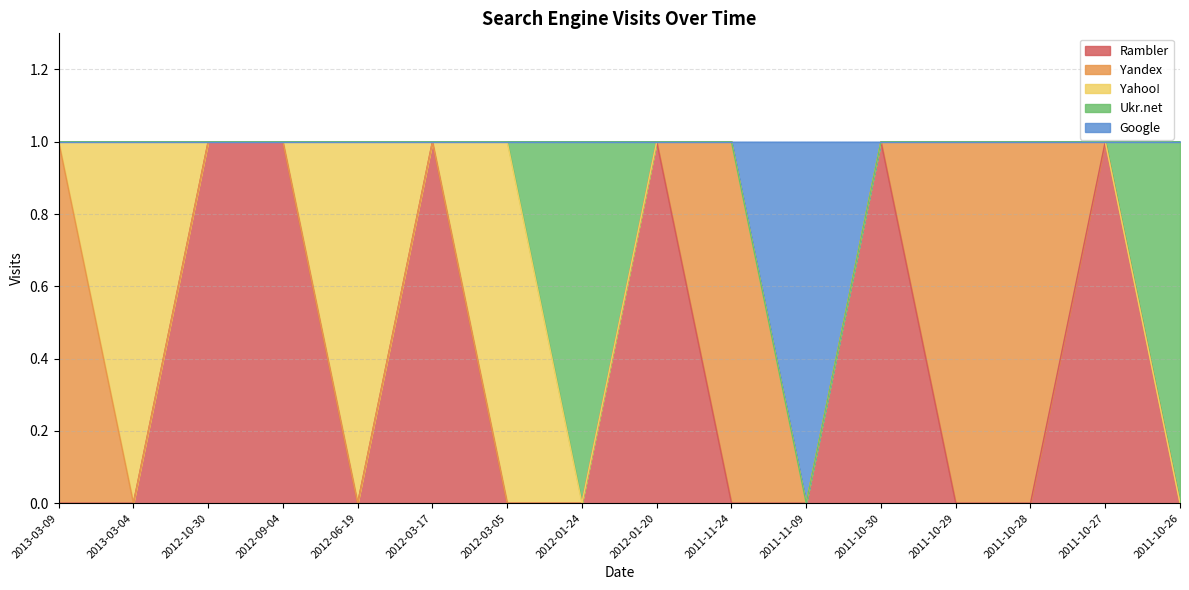

Rank the series by their average value, from highest to lowest.

Rambler, Yandex, Yahoo!, Ukr.net, Google